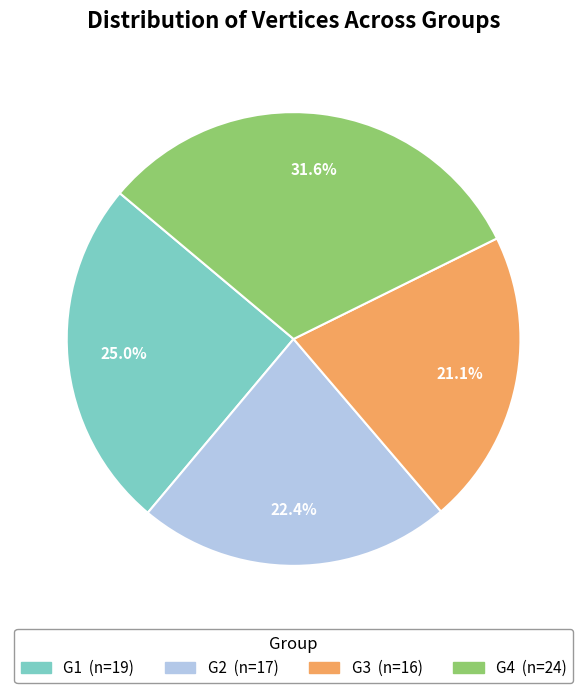

Count the number of slices in the pie.

4